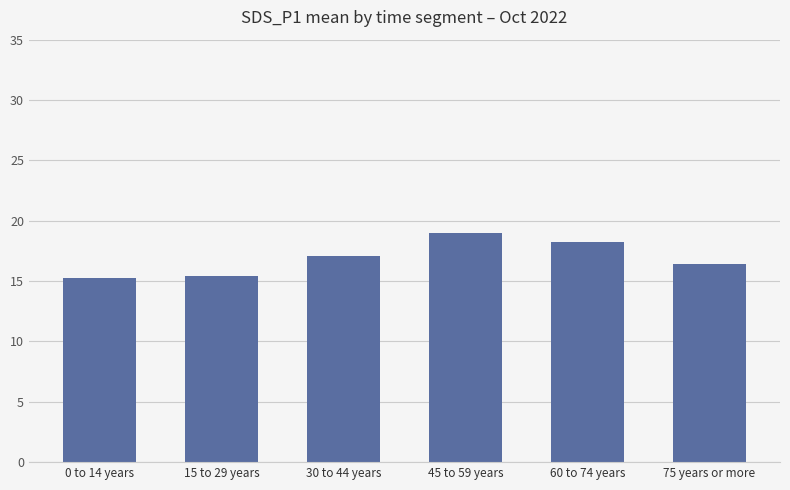

What is the difference between the maximum and minimum values?

3.7